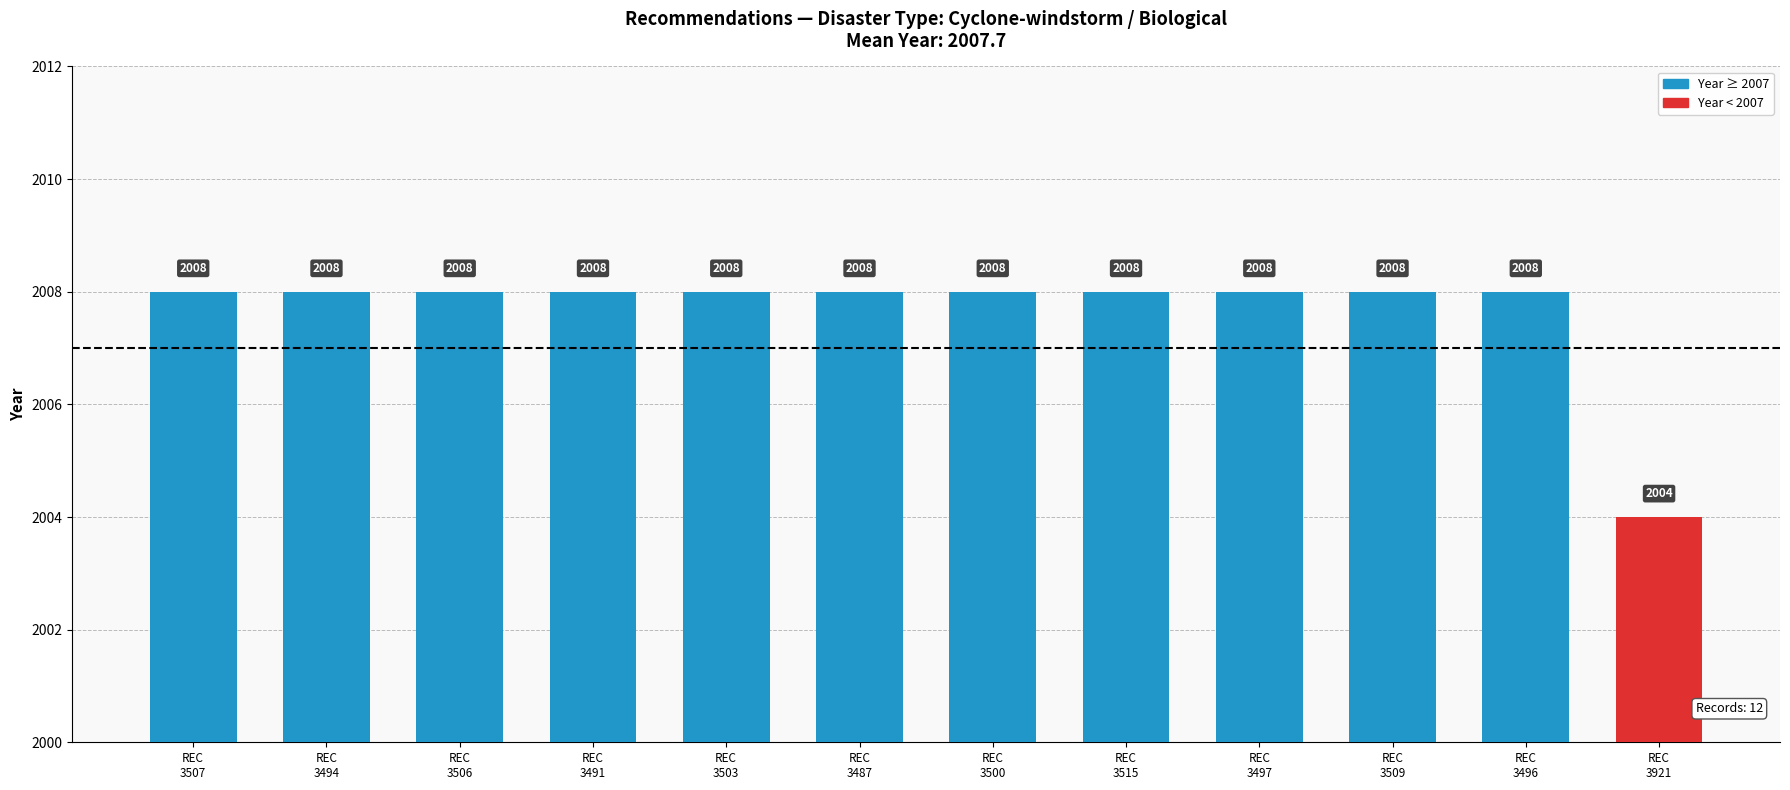

Count the values in the range 2008 to 2009.

11